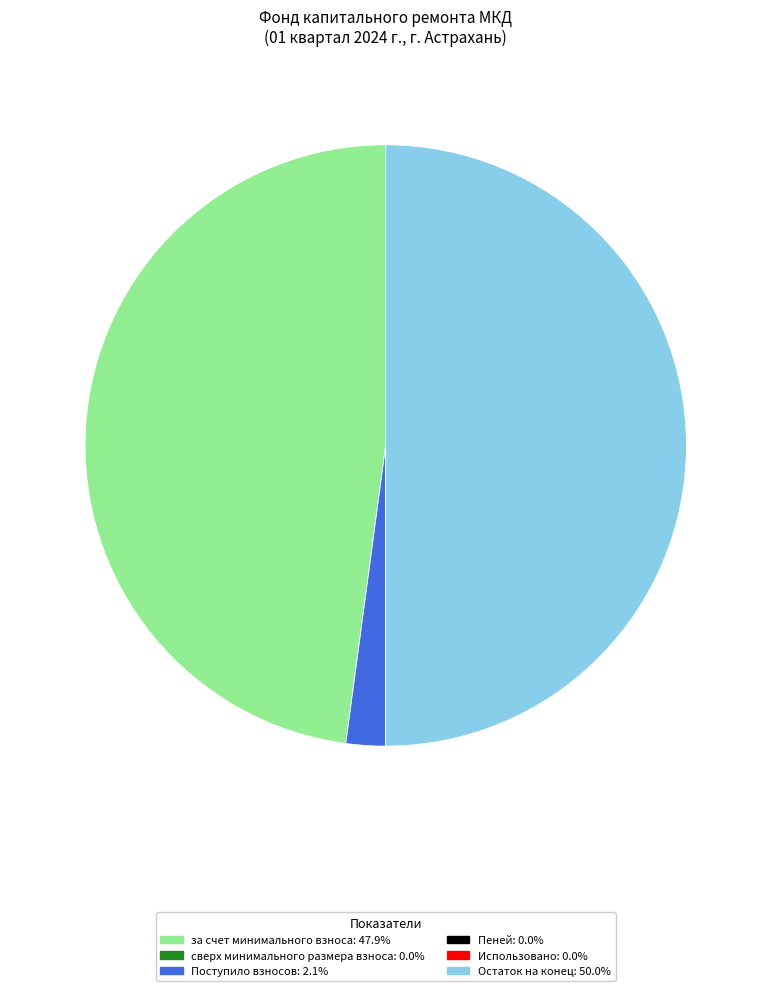

Which has a higher value, за счет минимального взноса or Поступило взносов?

за счет минимального взноса